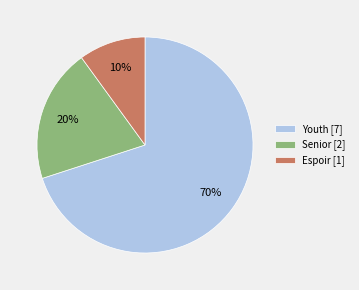

Is the sum of Espoir [1] and Youth [7] greater than half?

Yes